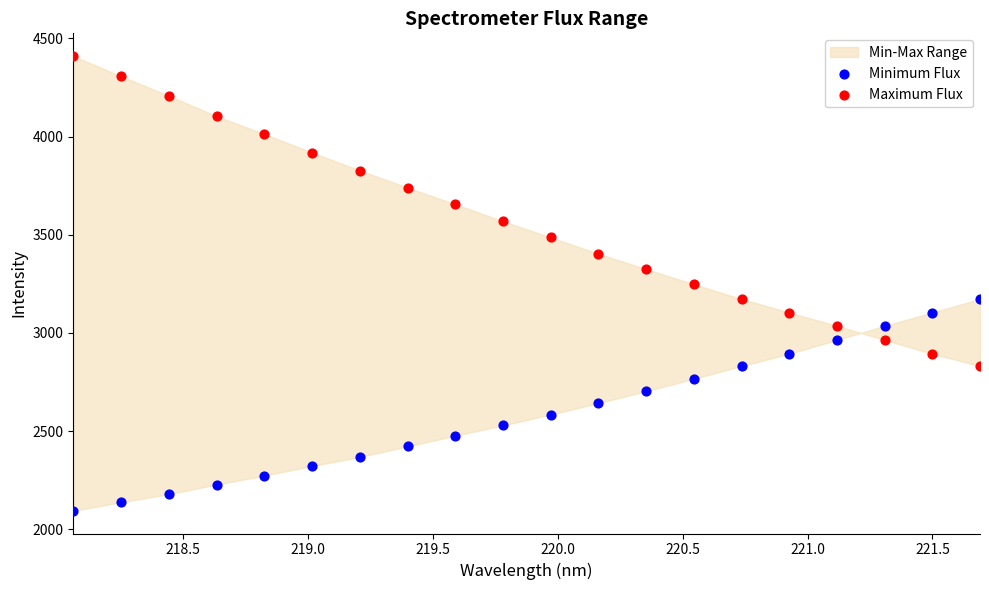

Which series contains the highest Y value?

Maximum Flux